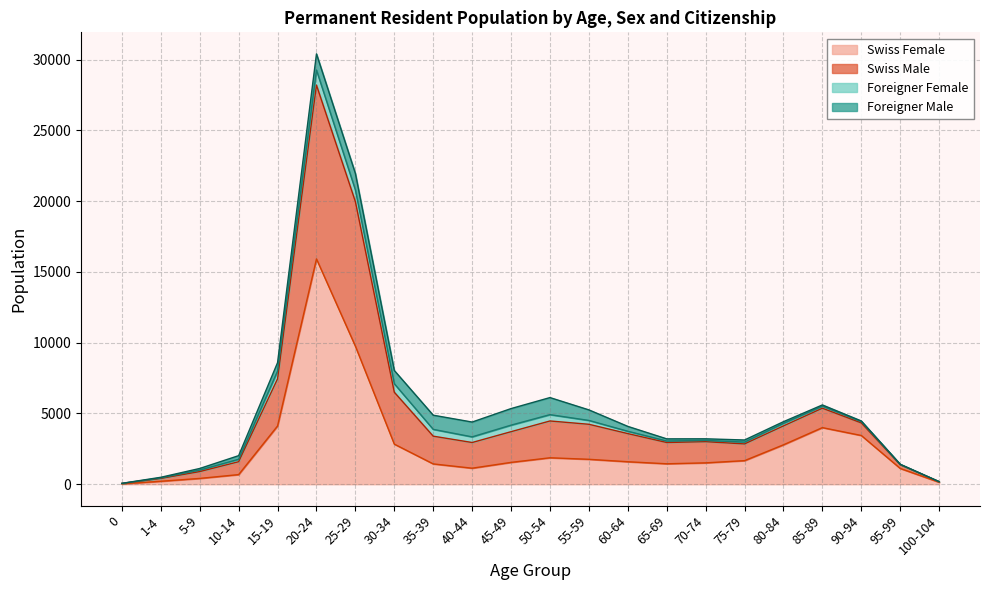

What is the highest value of the Swiss Female series?

15919